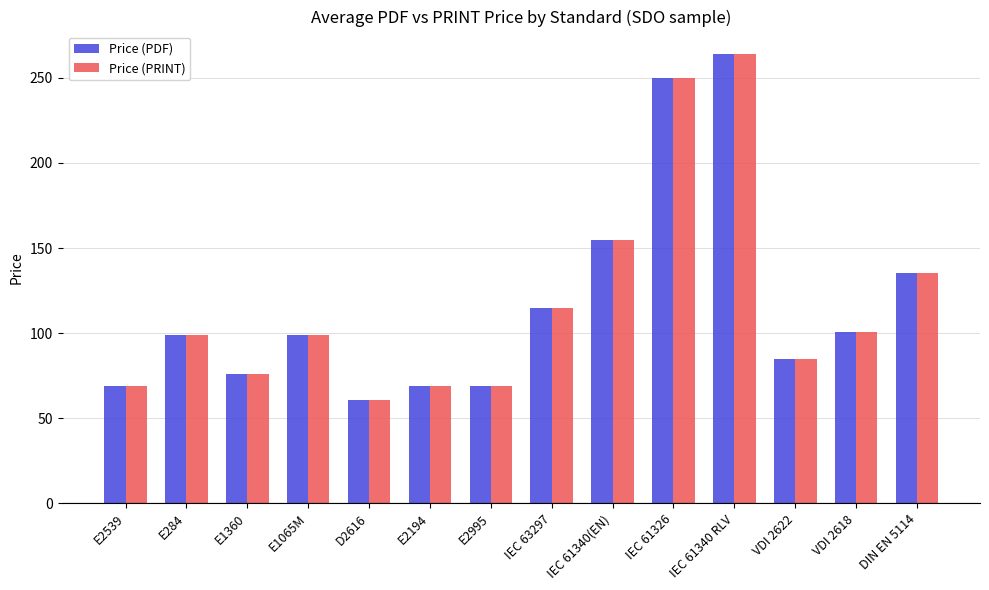

How many series are shown in this chart?

2